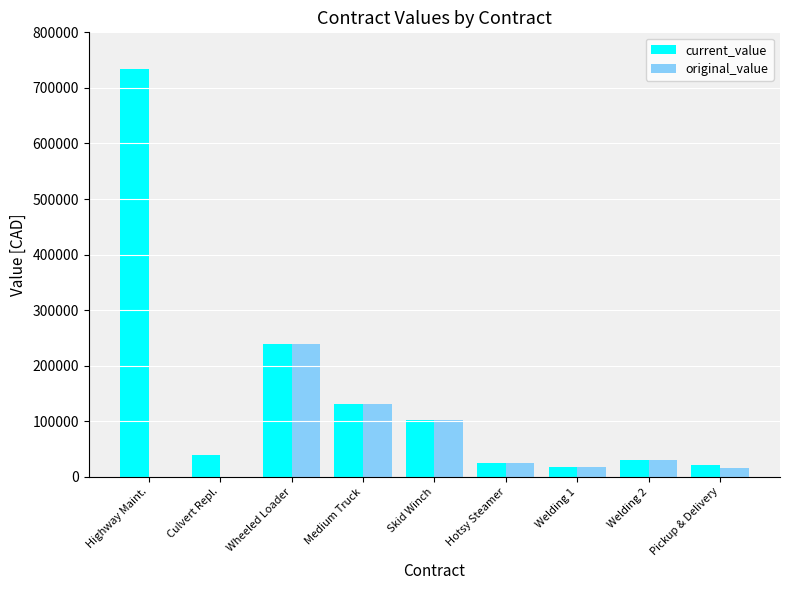

Which series changed the most between Wheeled Loader and Pickup & Delivery?

original_value